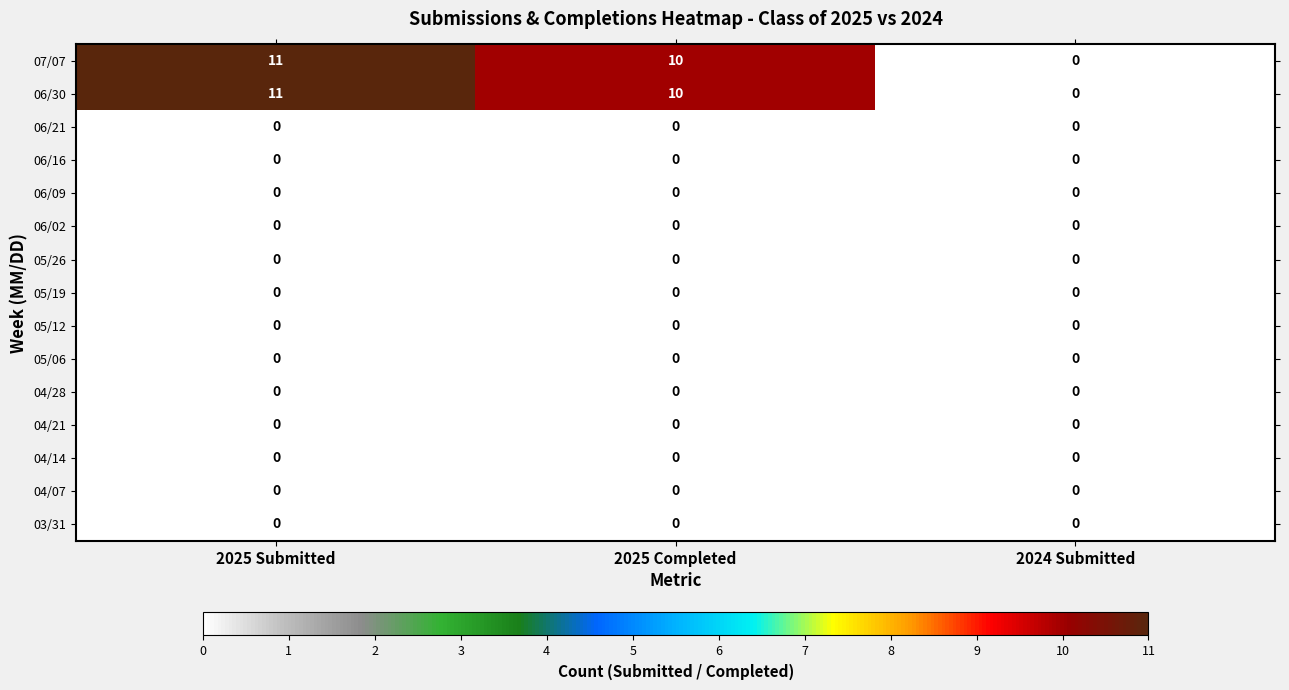

The 04/28 series shows 0 at 2025 Submitted. True or false?

True